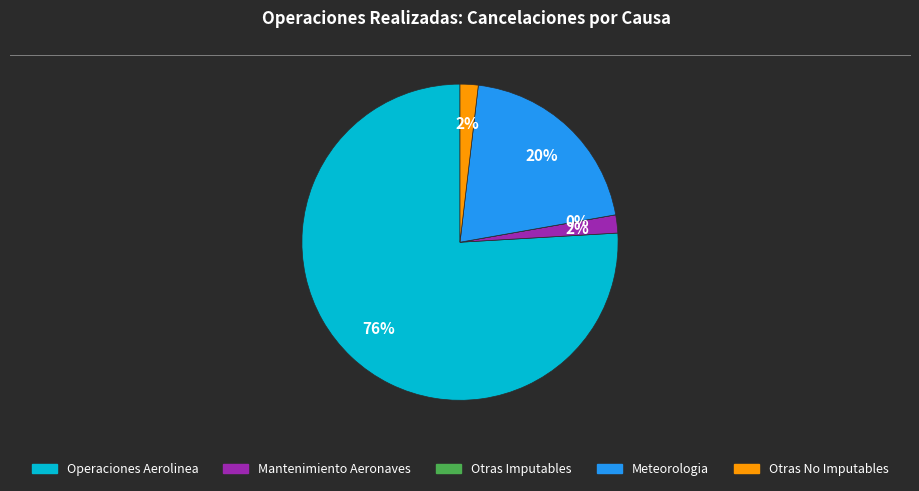

Is it true that Mantenimiento Aeronaves is 2% of the pie?

True